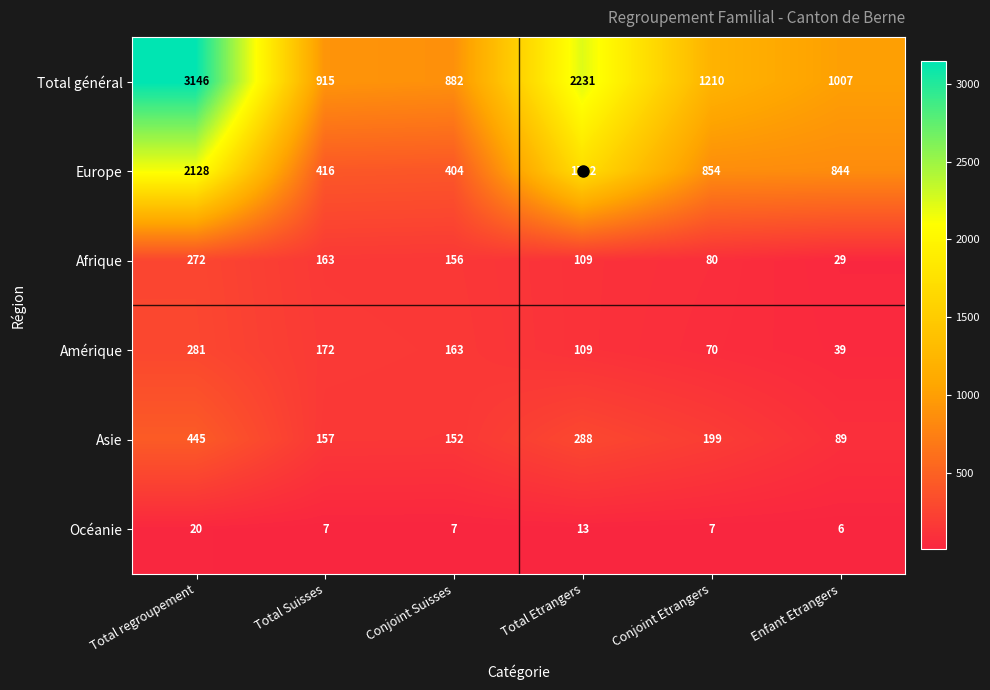

The Afrique series shows 457 at Total regroupement. True or false?

False